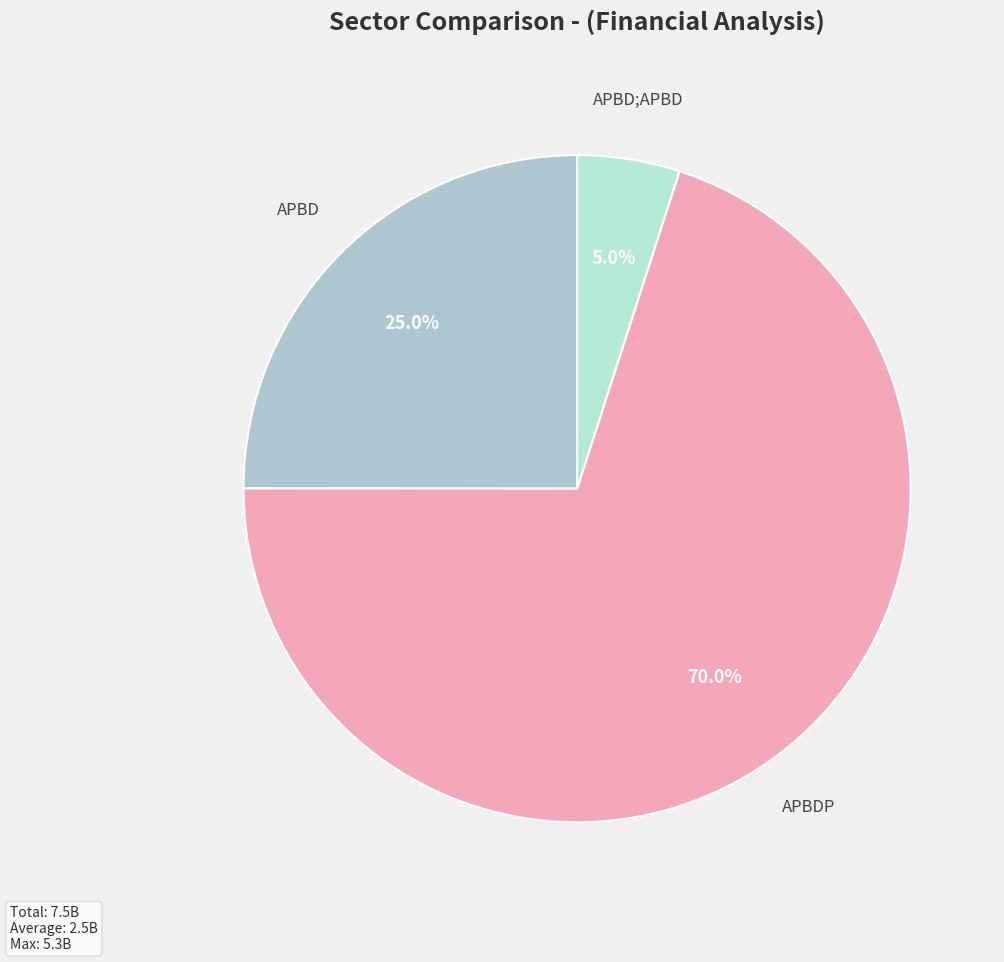

Rank the categories by value from highest to lowest.

APBDP, APBD, APBD;APBD